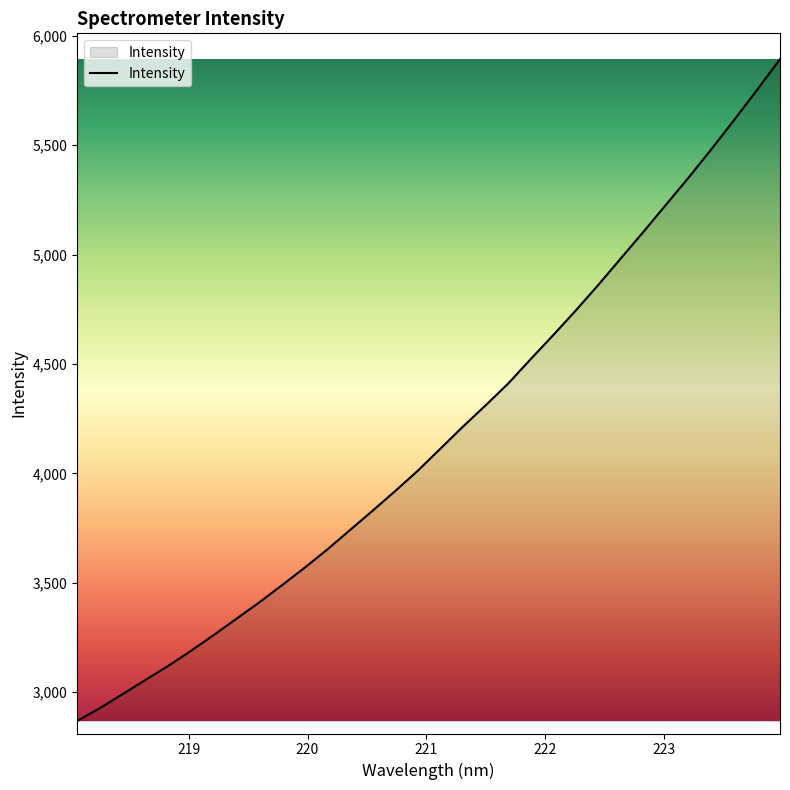

Reading left to right, extract all data points from this chart.

2868.5	2927.1	2990.9	3055.2	3119.3	3188.0	3259.9	3334.1	3408.5	3486.8	3566.8	3650.2	3738.9	3827.5	3917.8	4010.9	4112.0	4213.2	4310.5	4410.5	4522.9	4633.2	4746.5	4864.0	4986.1	5107.9	5232.3	5356.6	5485.9	5618.6	5754.8	5893.5